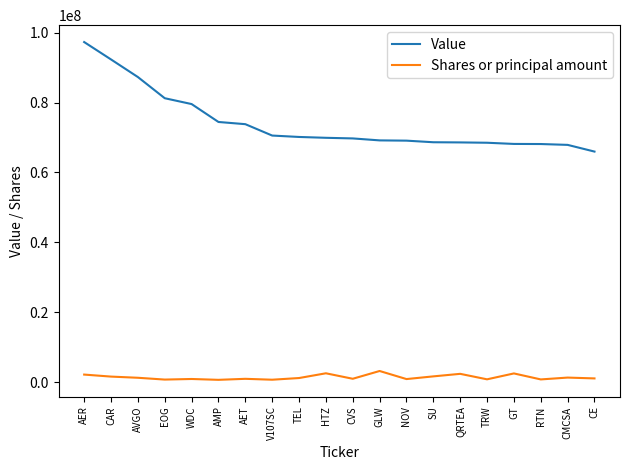

Does the chart have visible grid lines?

No